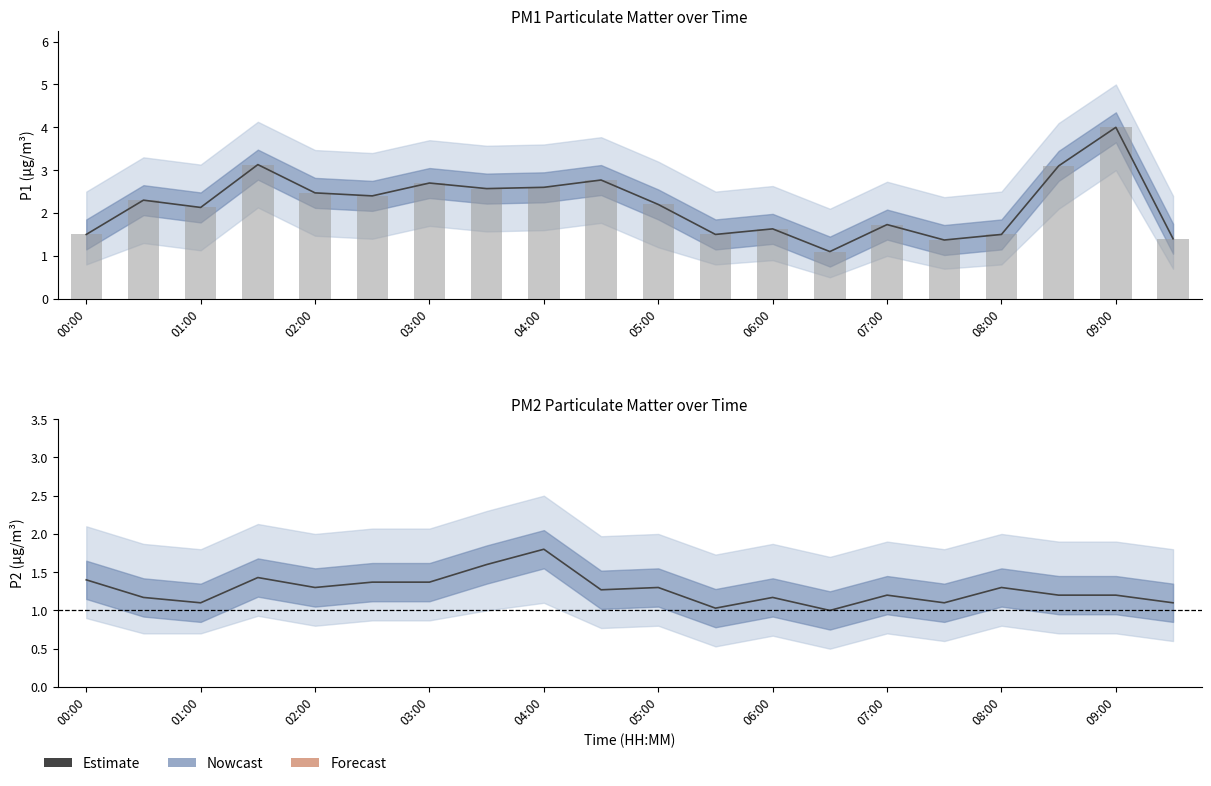

Reading left to right, extract all data points from this chart.

1.4	1.2	1.1	1.4	1.3	1.4	1.4	1.6	1.8	1.3	1.3	1.0	1.2	1.0	1.2	1.1	1.3	1.2	1.2	1.1